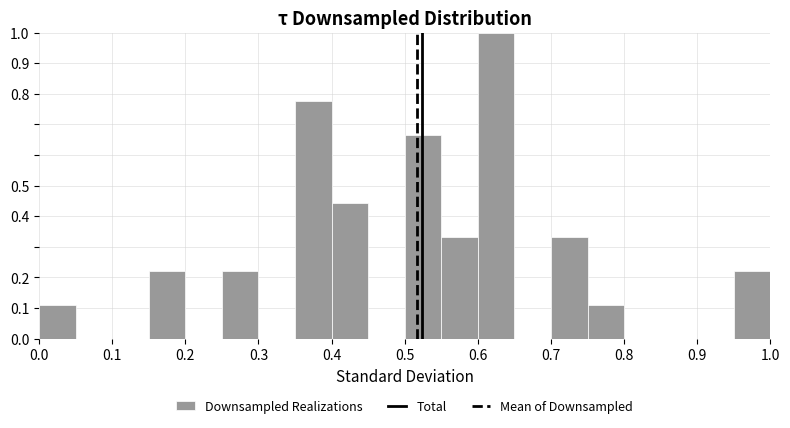

Reading left to right, list every bar in this chart as the range it spans on the x-axis followed by its height. The values are not printed on the chart, so give them approximately, as read against the axis.

0.00 to 0.05: 0.11
0.05 to 0.10: 0
0.10 to 0.15: 0
0.15 to 0.20: 0.22
0.20 to 0.25: 0
0.25 to 0.30: 0.22
0.30 to 0.35: 0
0.35 to 0.40: 0.78
0.40 to 0.45: 0.44
0.45 to 0.50: 0
0.50 to 0.55: 0.67
0.55 to 0.60: 0.33
0.60 to 0.65: 1.00
0.65 to 0.70: 0
0.70 to 0.75: 0.33
0.75 to 0.80: 0.11
0.80 to 0.85: 0
0.85 to 0.90: 0
0.90 to 0.95: 0
0.95 to 1.00: 0.22